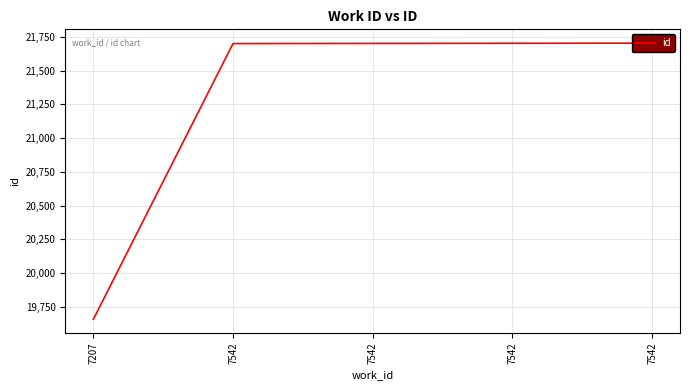

At which category does the chart reach its peak across all series?

7542